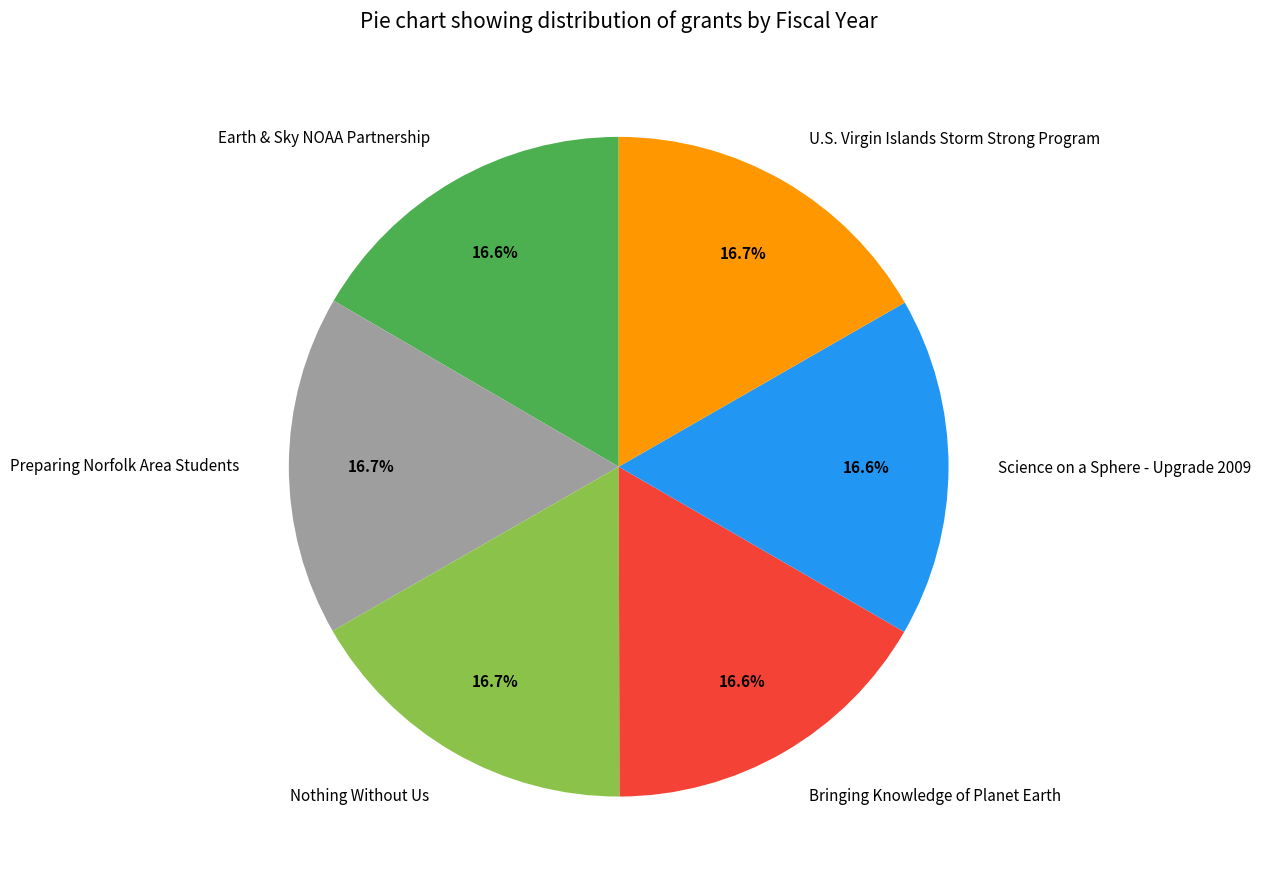

Is there a majority slice in this chart?

No